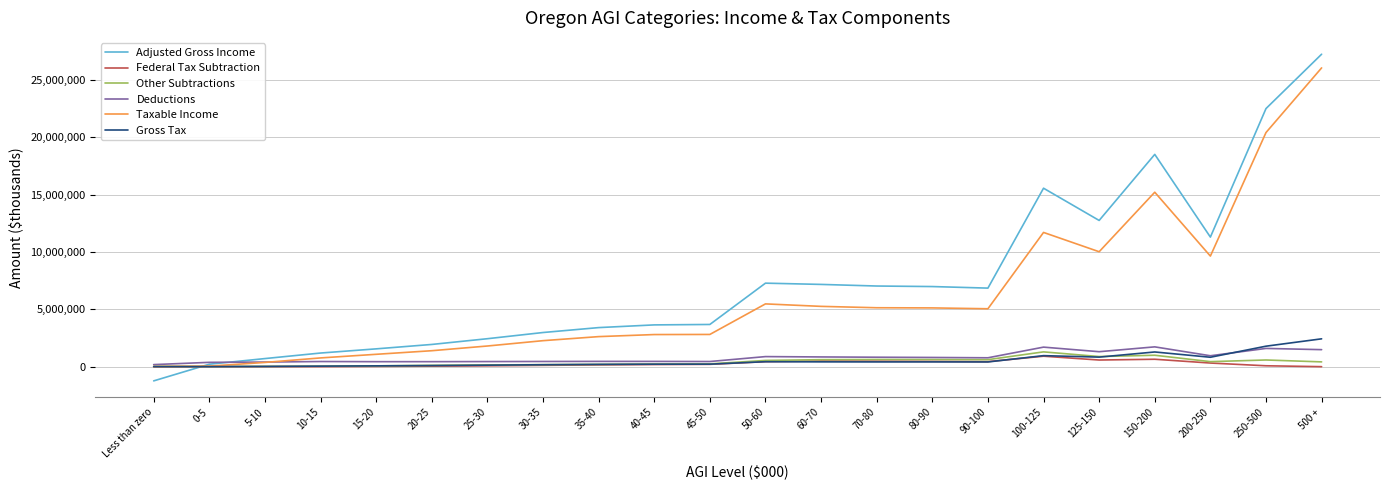

The value of Other Subtractions at 100-125 is 1289630. True or false?

True